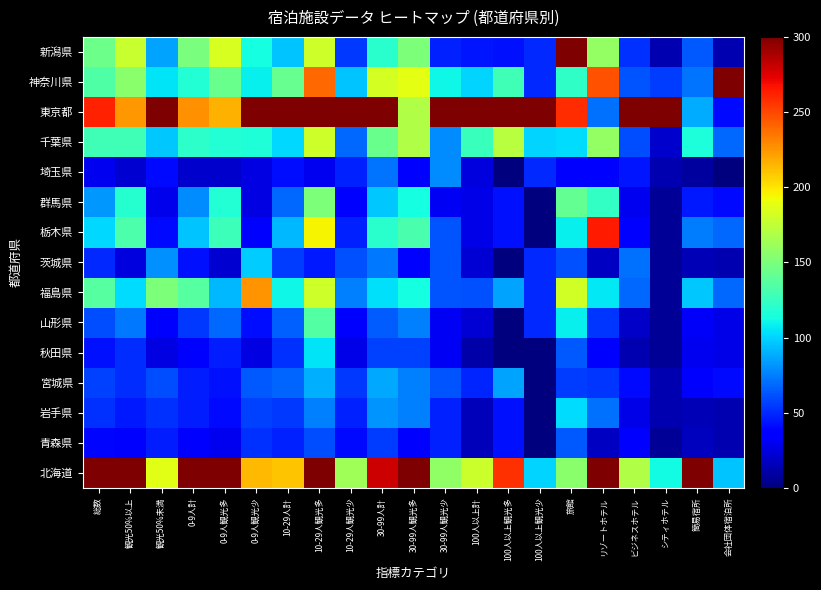

What is the difference between the highest and lowest values at 10-29人観光多?

270.0